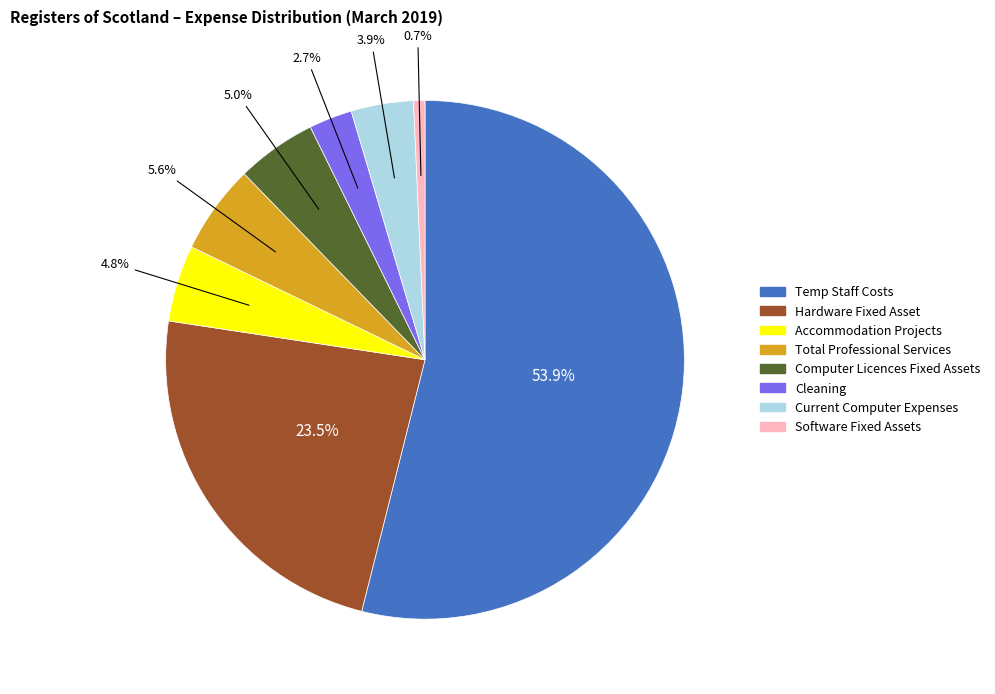

What is the ratio of the value at Accommodation Projects to the value at Computer Licences Fixed Assets?

1.0